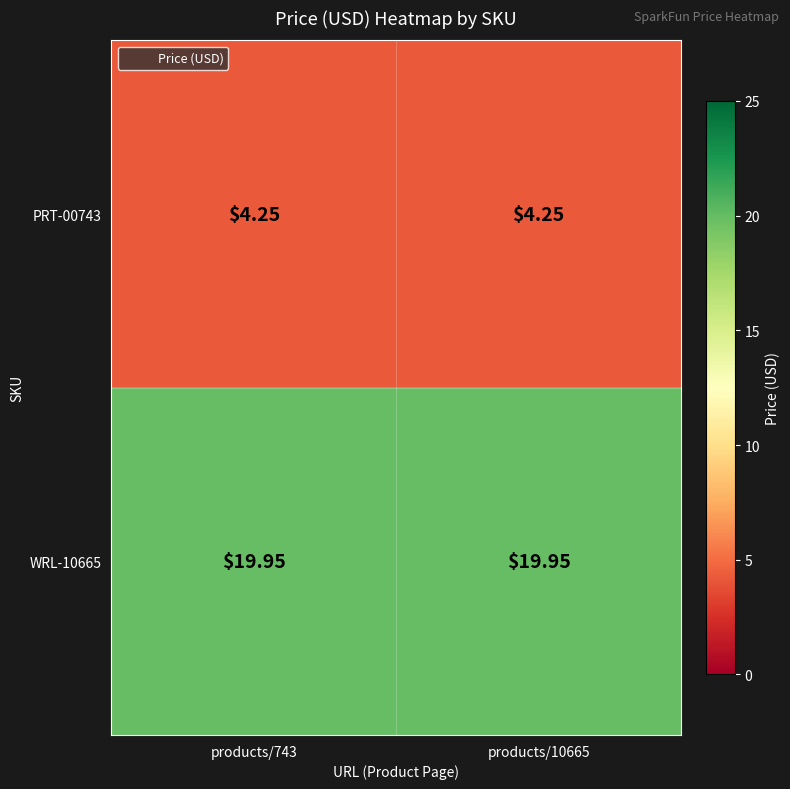

Rank the series by their maximum value, from lowest to highest.

PRT-00743, WRL-10665